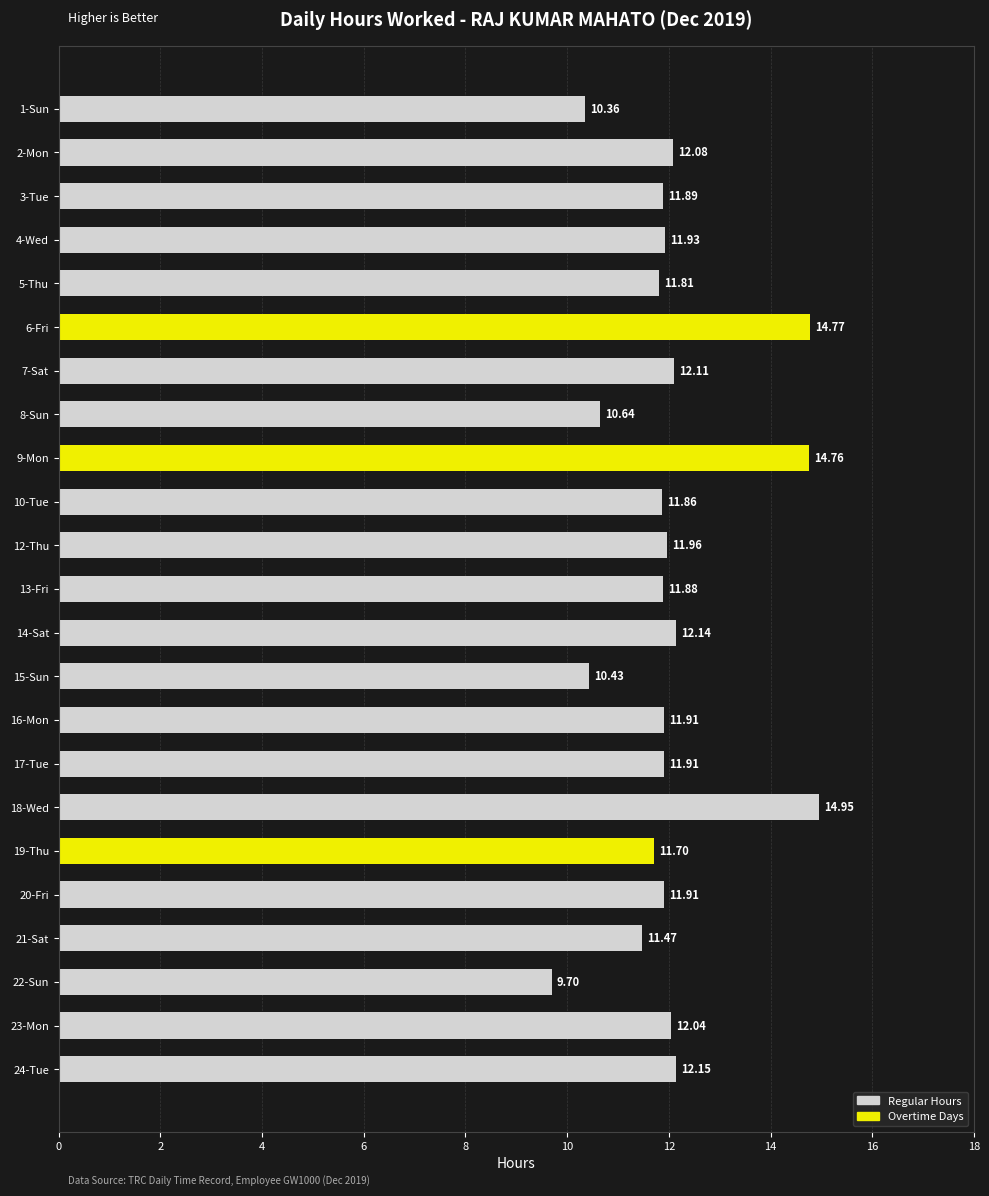

What is the ratio of the value at 14-Sat to the value at 13-Fri?

1.0